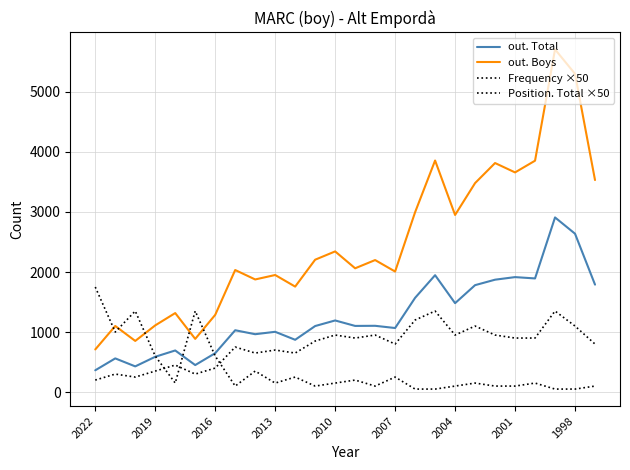

Does the chart display data point markers on the line(s)?

No